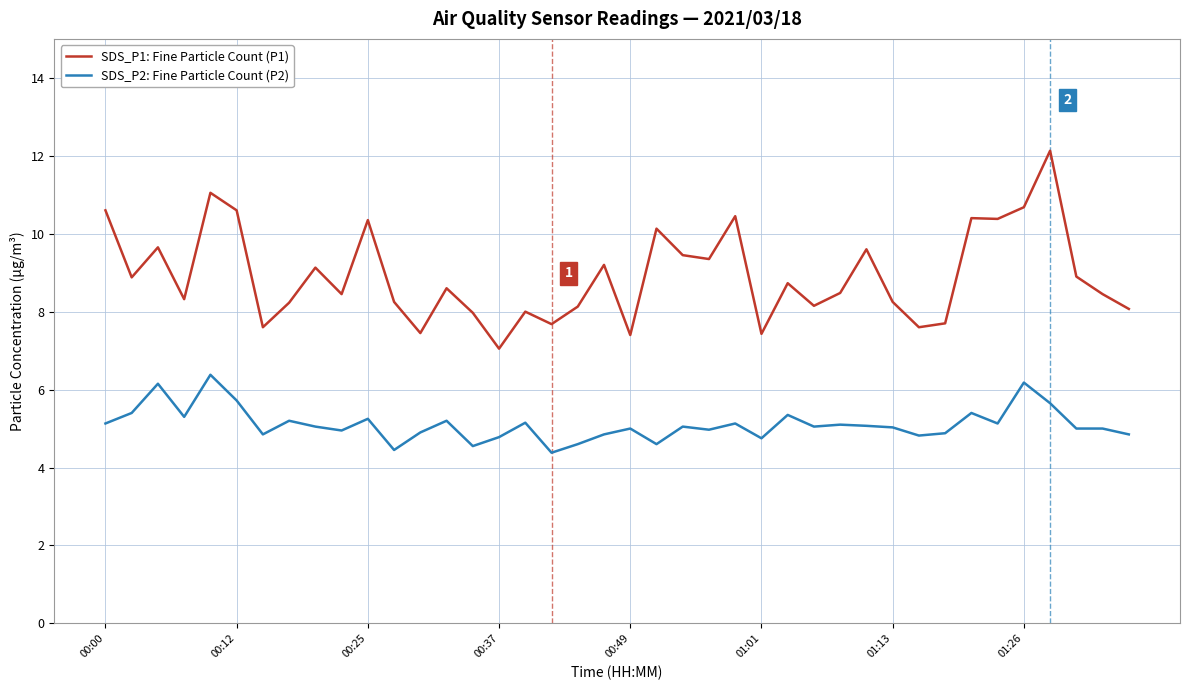

True or false: SDS_P1: Fine Particle Count (P1) and SDS_P2: Fine Particle Count (P2) cross at least once.

False